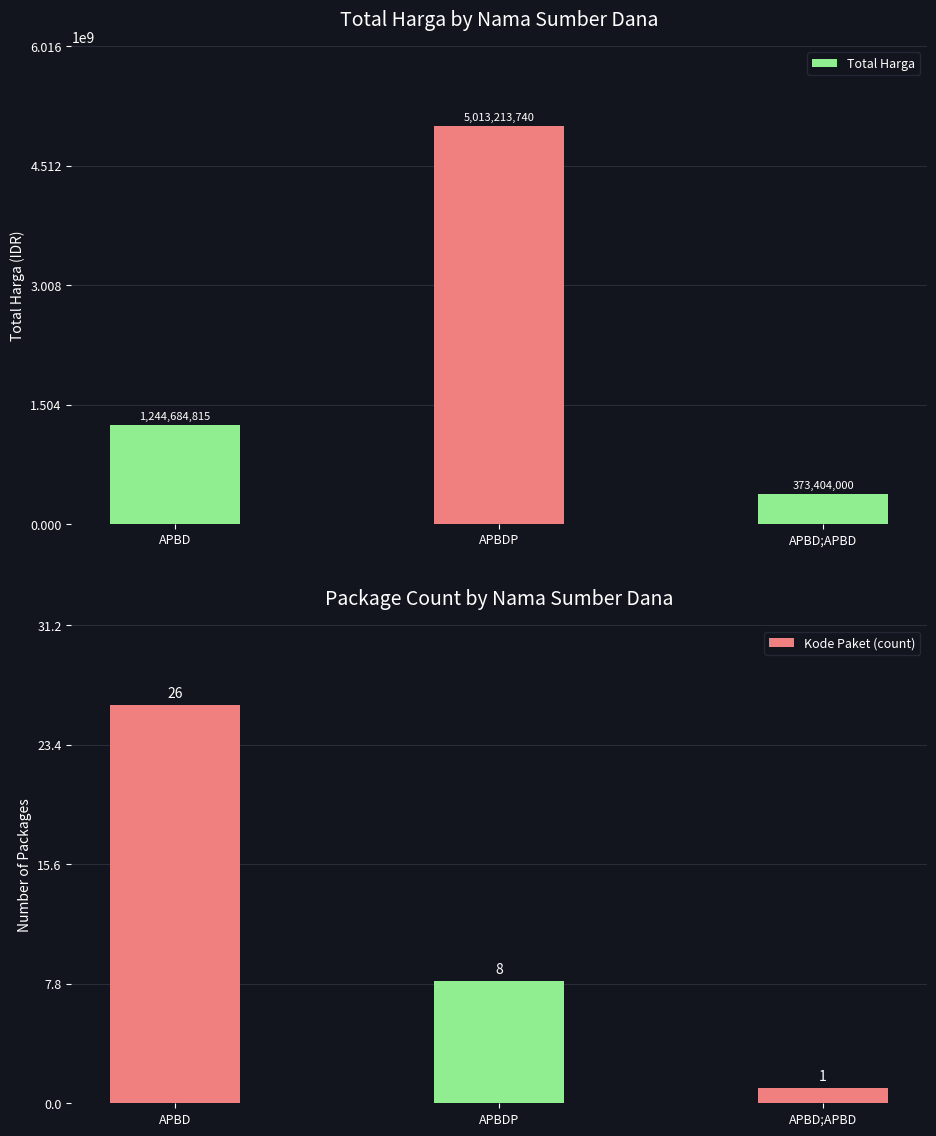

List the series in order of their overall mean, highest first.

Total Harga, Kode Paket (count)